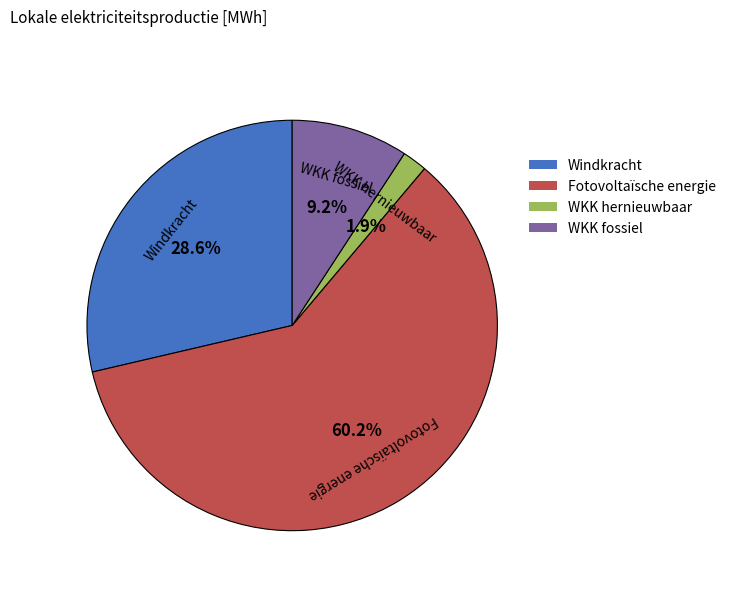

How many slices are in this pie chart?

4